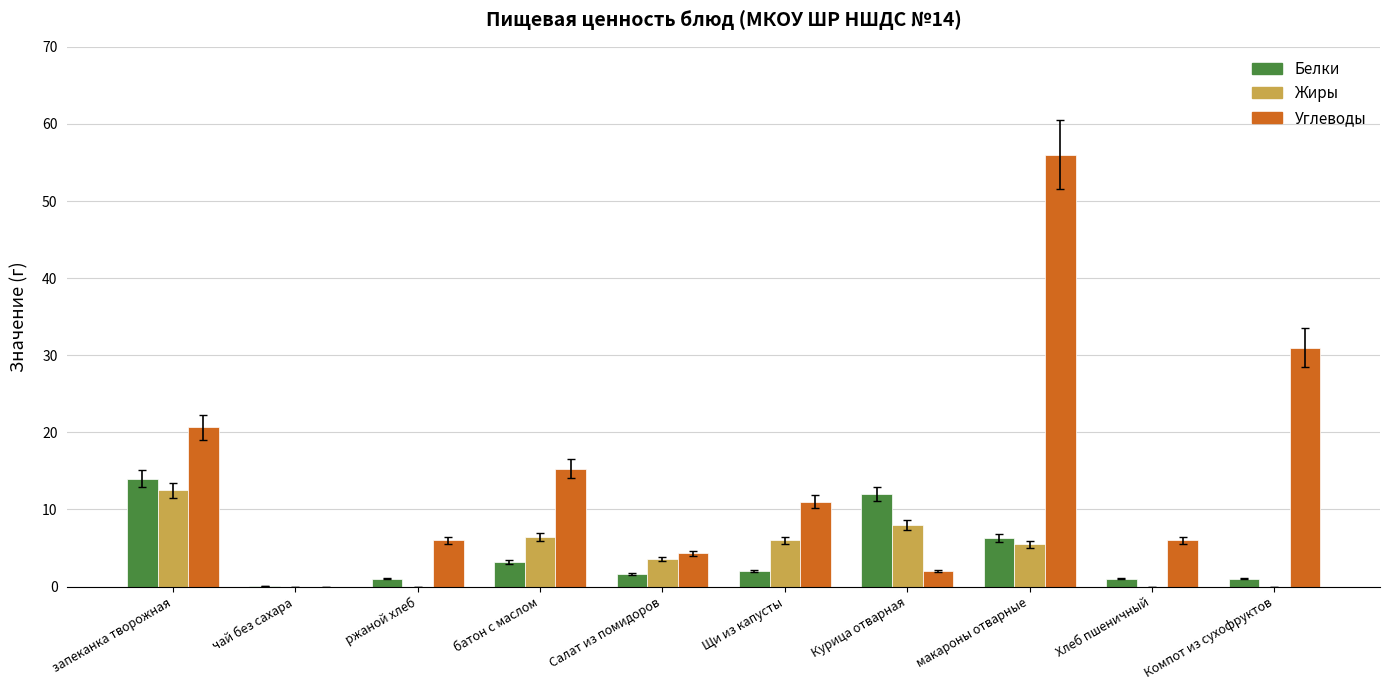

How many distinct data groups are displayed?

3